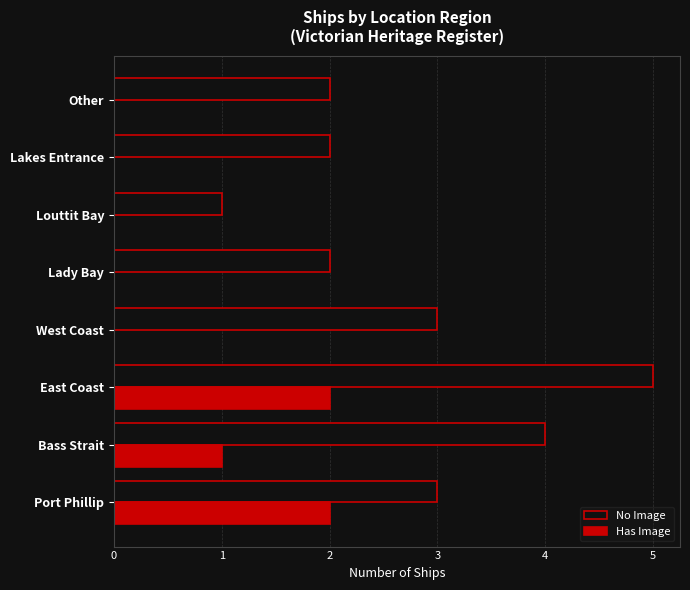

What is the sum of the No Image values at Port Phillip and Bass Strait?

7